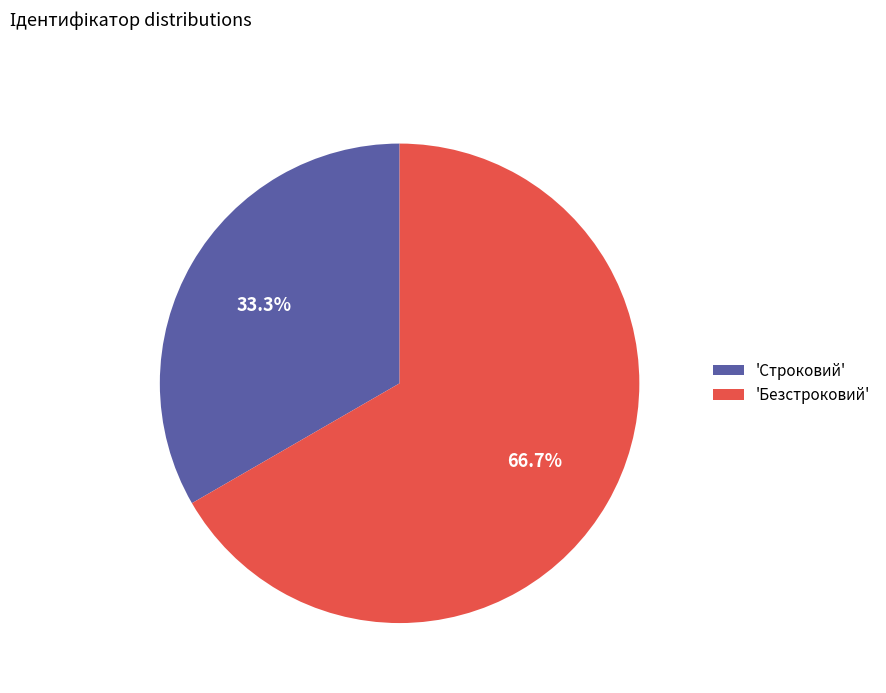

To the nearest percent, what is the average slice percentage?

50%